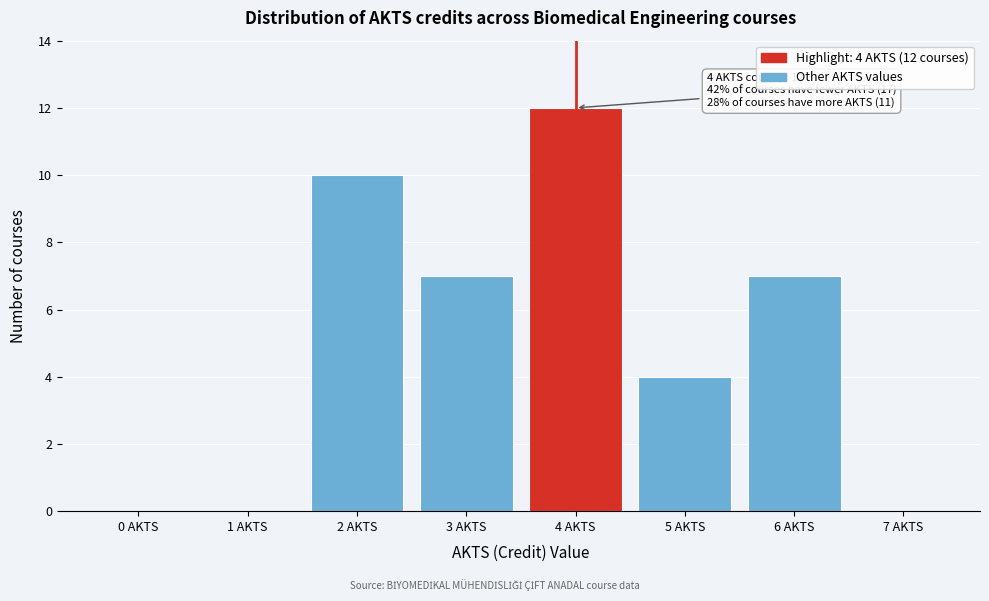

Over which range of the x-axis is the bar tallest?

3.5 to 4.5